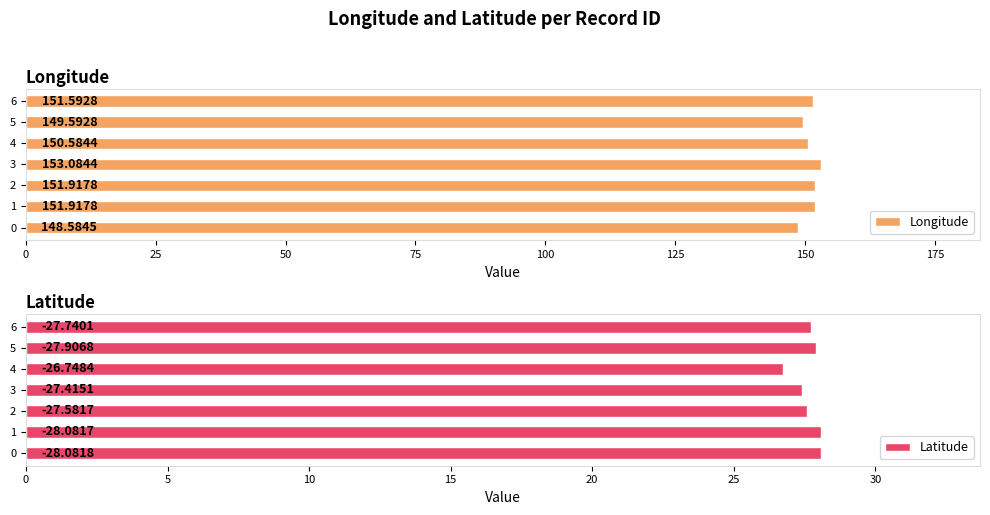

The value of Longitude at 3 is 153.1. True or false?

True